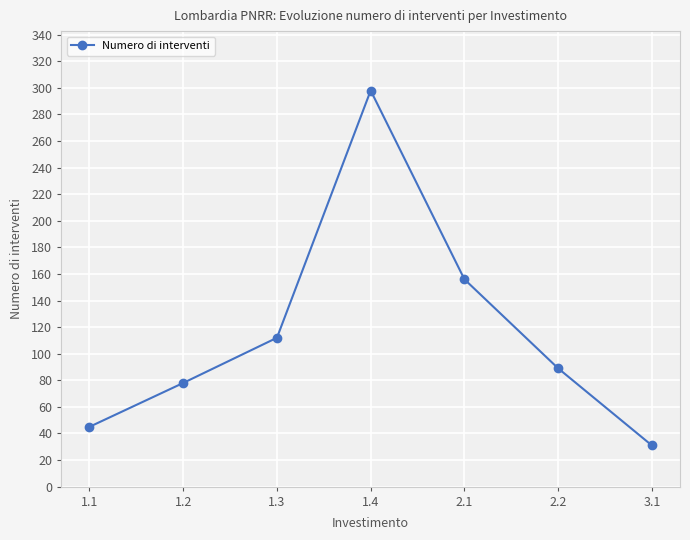

What is the difference between the maximum and second lowest values?

253